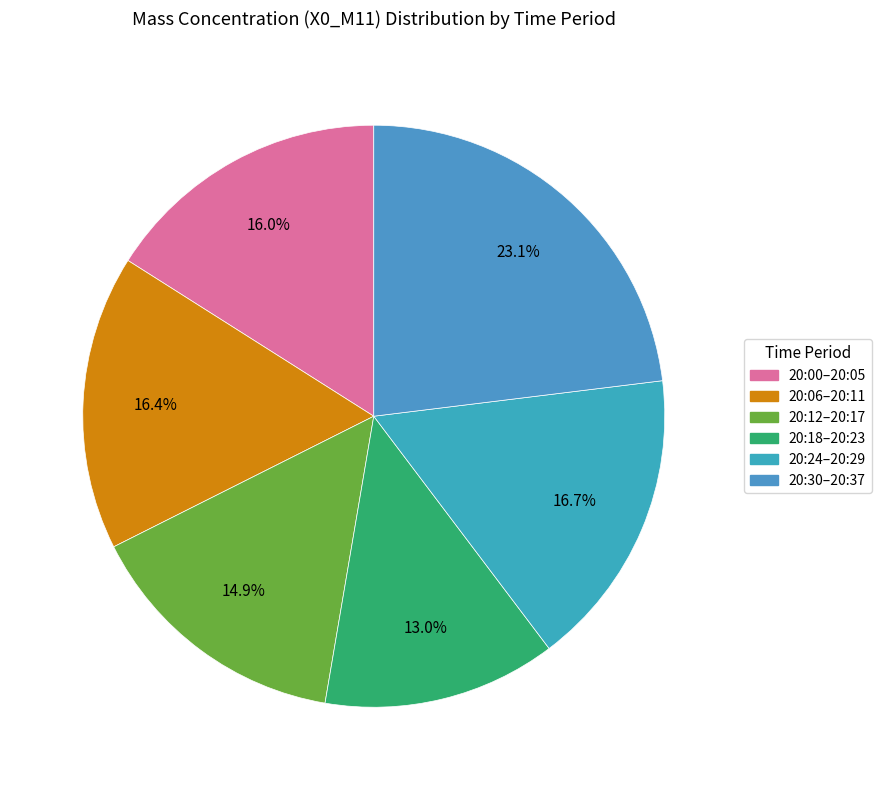

How many slices are in this pie chart?

6